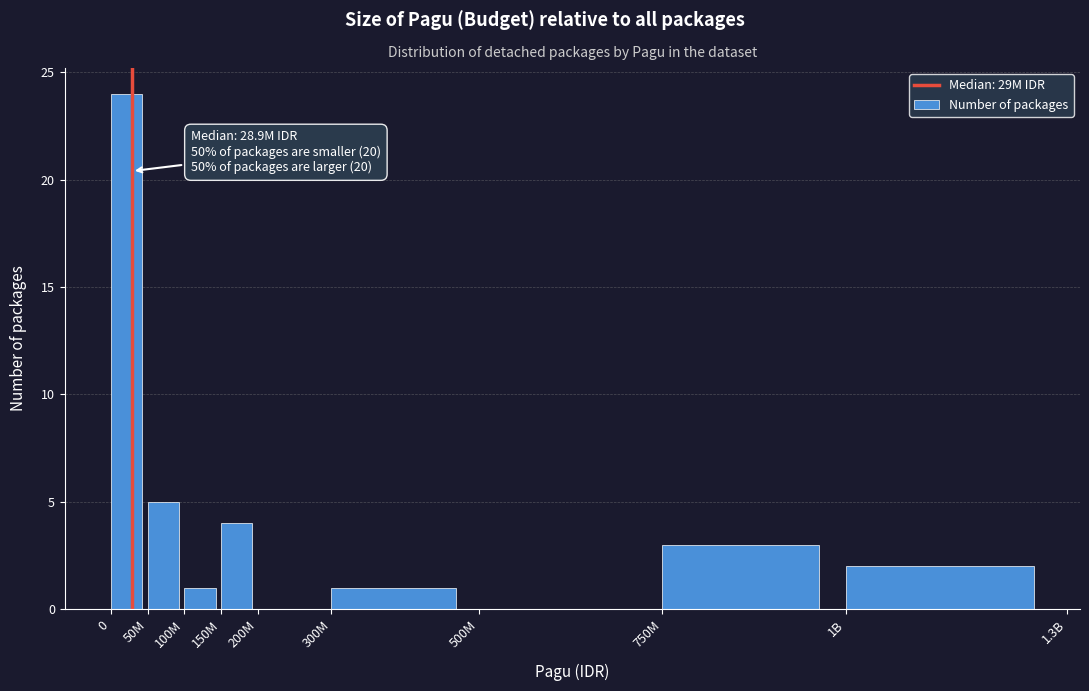

Reading right to left, extract all data points from this chart.

1B=2	750M=3	500M=0	300M=1	200M=0	150M=4	100M=1	50M=5	0=24